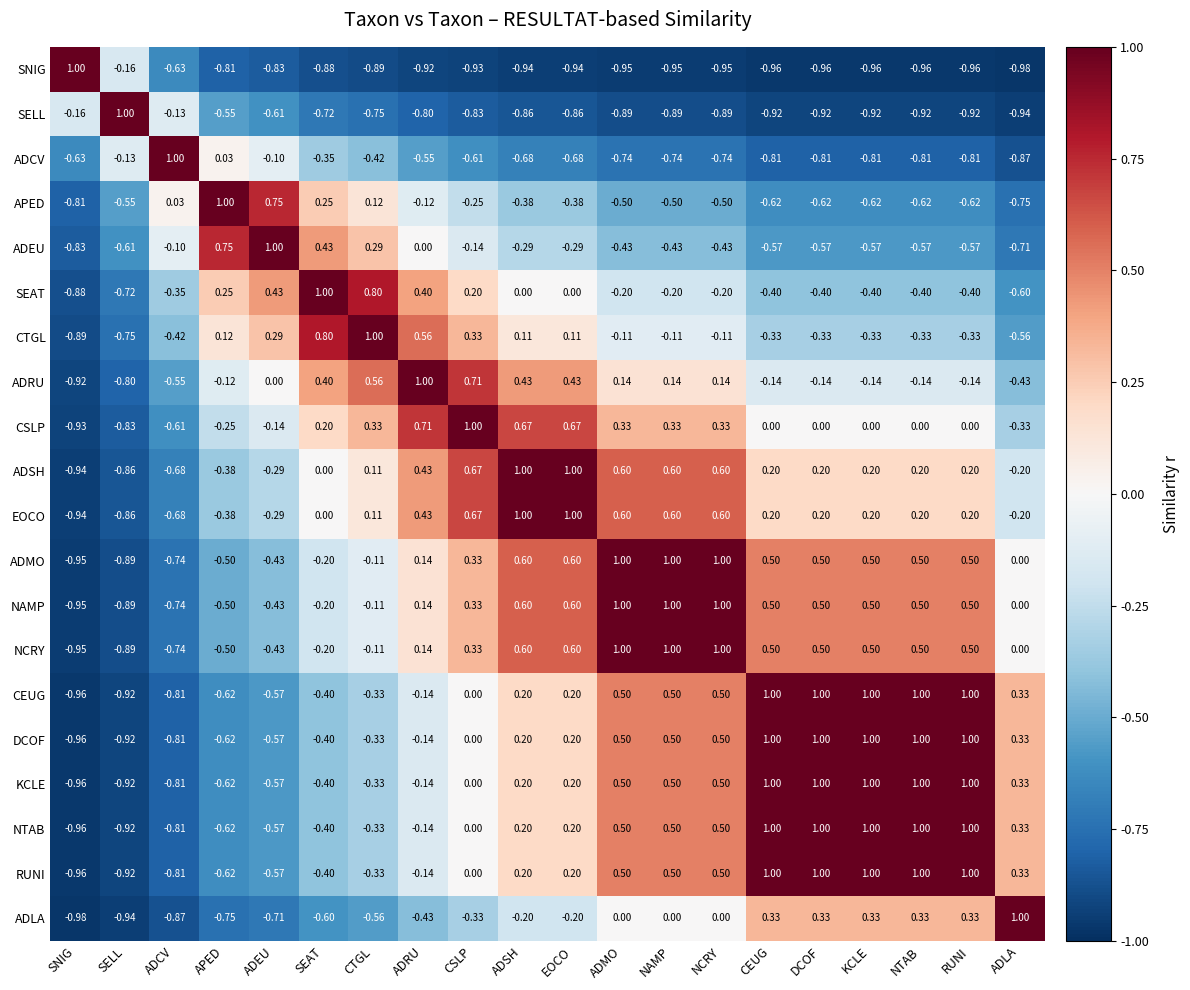

At which label does RUNI reach its minimum?

SNIG